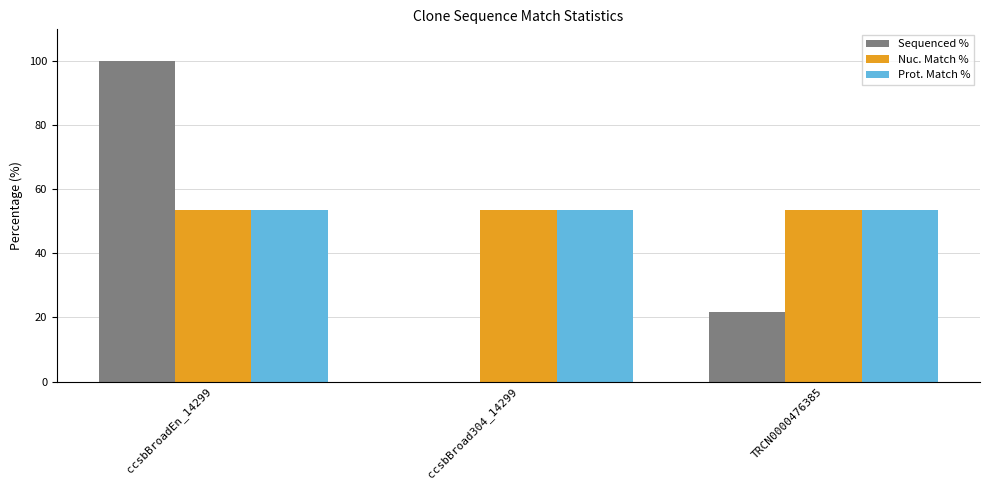

Is the value of Nuc. Match % at ccsbBroadEn_14299 greater than the value of Sequenced % at ccsbBroadEn_14299?

No